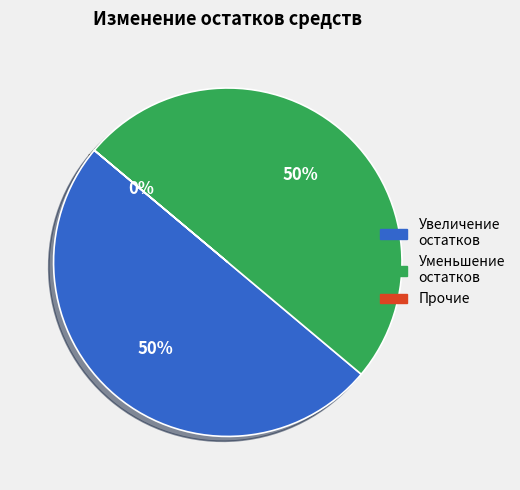

To the nearest percent, what is the difference between the largest and smallest slice percentages?

50%